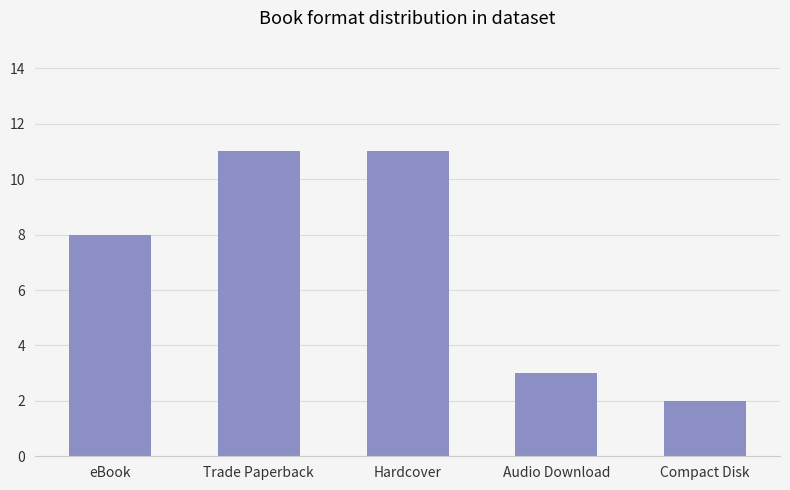

How many values are below 8?

2